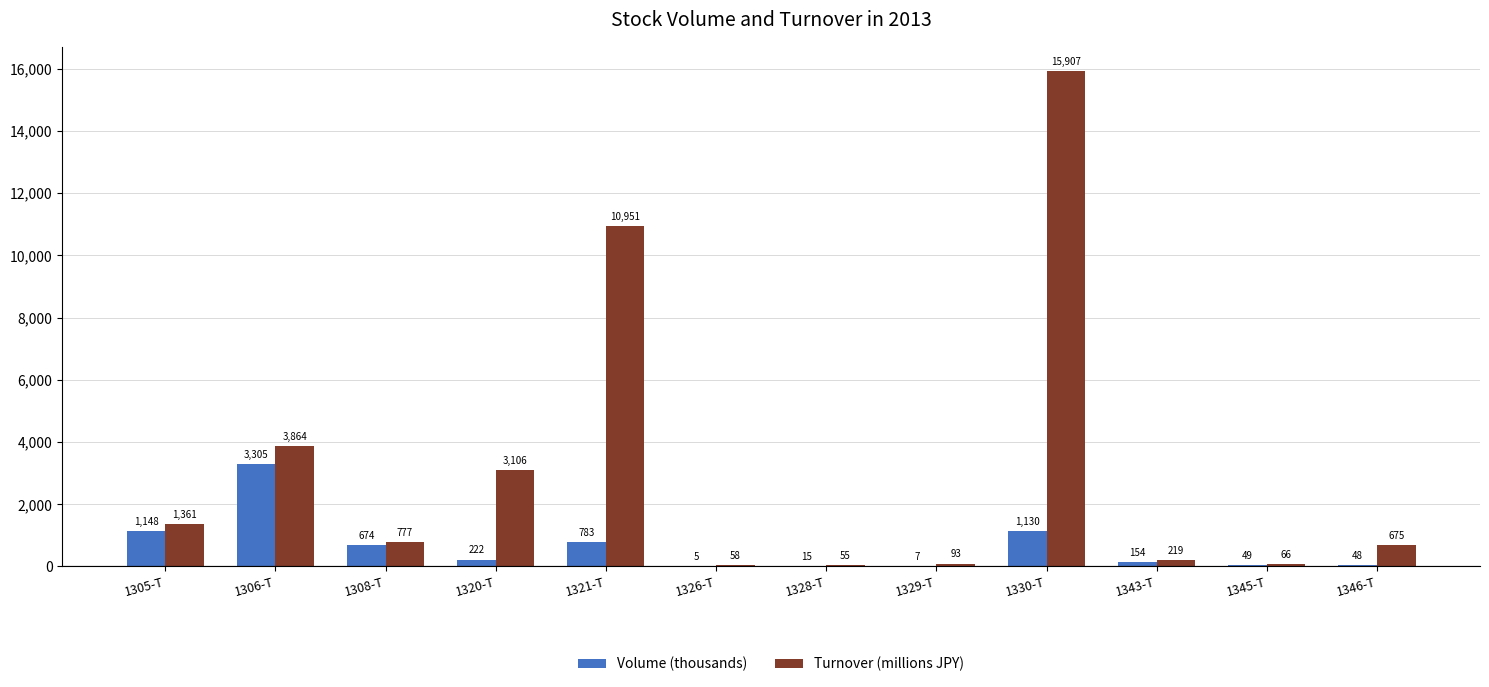

What is the difference between the Turnover (millions JPY) values at 1305-T and 1326-T?

1302.3